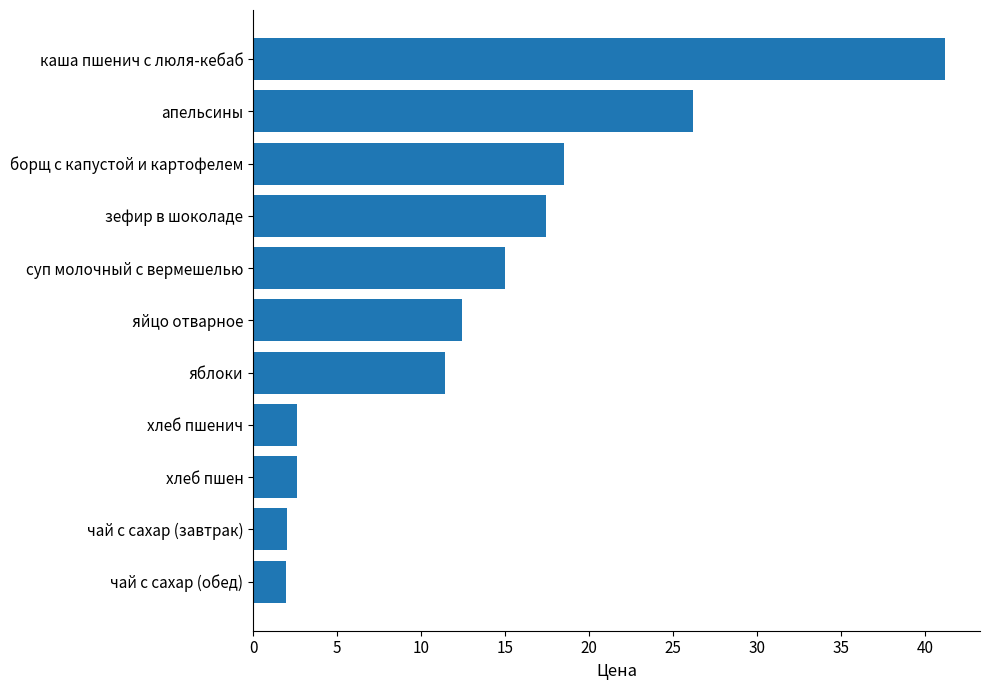

At which label is the value closest to 21?

борщ с капустой и картофелем